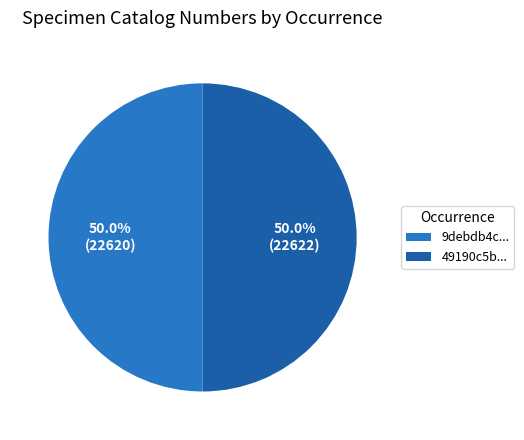

Is the sum of 9debdb4c... and 49190c5b... greater than half?

Yes